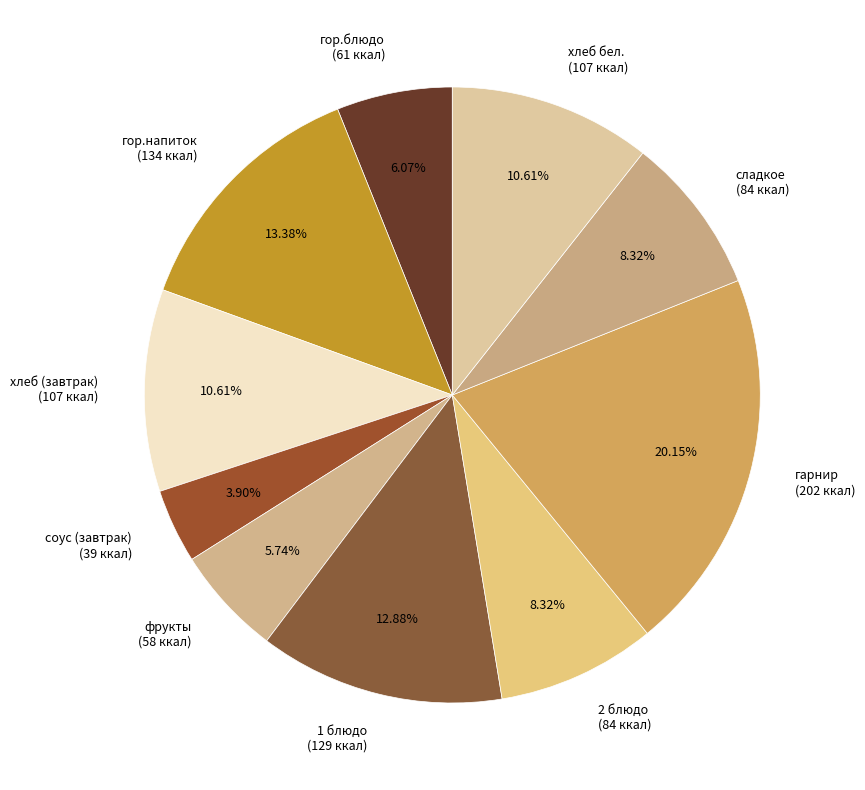

To the nearest percent, what is the difference between the largest and smallest slice percentages?

16%